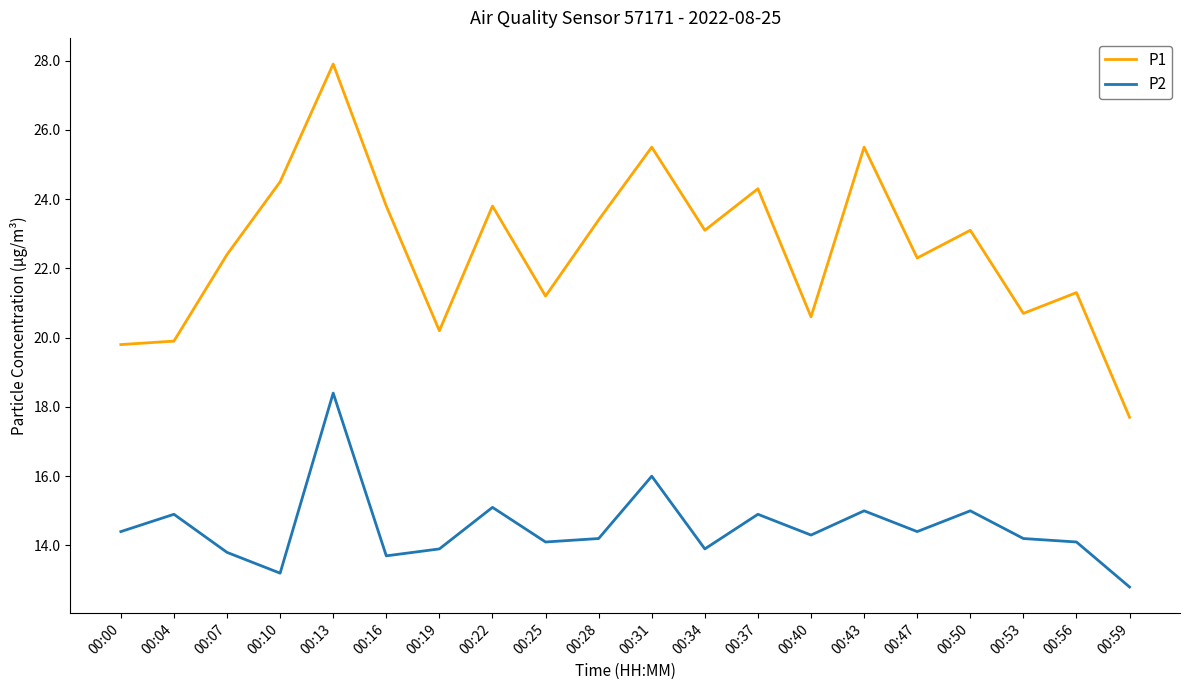

Reading left to right, list all the values displayed in this chart.

P1: 00:00=19.8	00:04=19.9	00:07=22.4	00:10=24.5	00:13=27.9	00:16=23.8	00:19=20.2	00:22=23.8	00:25=21.2	00:28=23.4	00:31=25.5	00:34=23.1	00:37=24.3	00:40=20.6	00:43=25.5	00:47=22.3	00:50=23.1	00:53=20.7	00:56=21.3	00:59=17.7
P2: 00:00=14.4	00:04=14.9	00:07=13.8	00:10=13.2	00:13=18.4	00:16=13.7	00:19=13.9	00:22=15.1	00:25=14.1	00:28=14.2	00:31=16.0	00:34=13.9	00:37=14.9	00:40=14.3	00:43=15.0	00:47=14.4	00:50=15.0	00:53=14.2	00:56=14.1	00:59=12.8